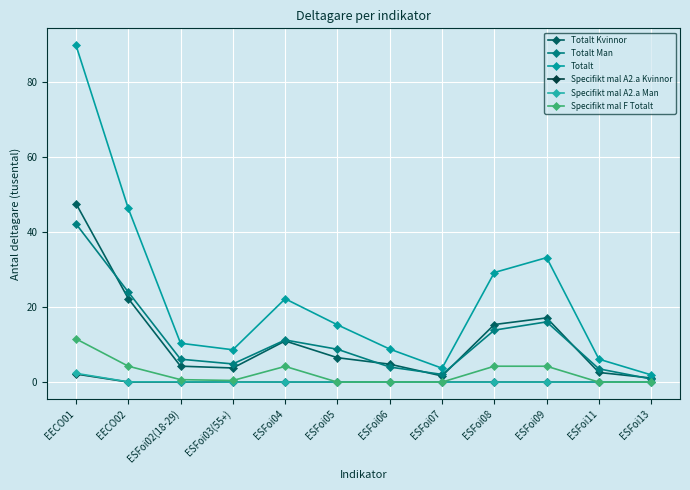

The value of Totalt Kvinnor at ESFoi03(55+) is 6.5. True or false?

False